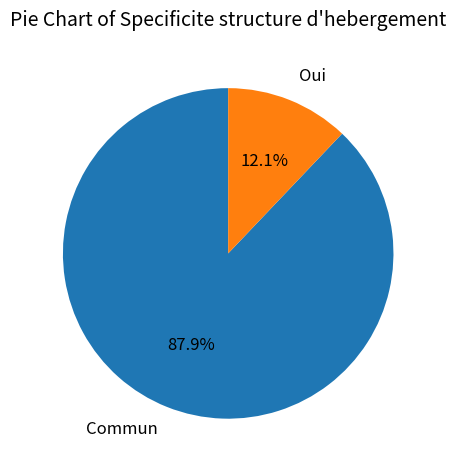

How many slices are in this pie chart?

2